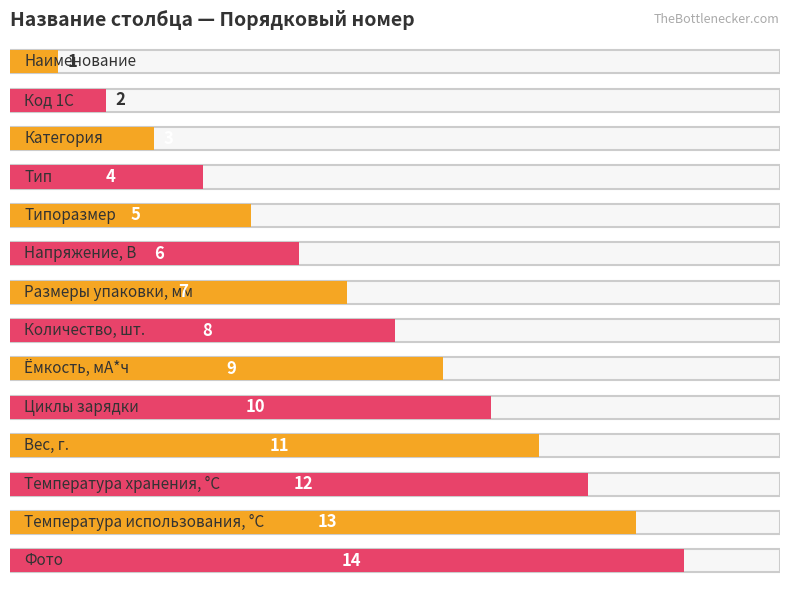

At which label does the data first exceed 8?

Ёмкость, мА*ч